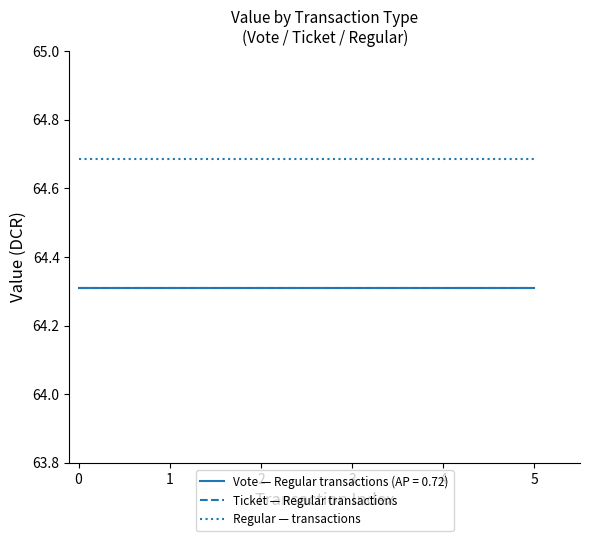

What is the value of the Ticket — Regular transactions point at the 1st from the left?

64.3